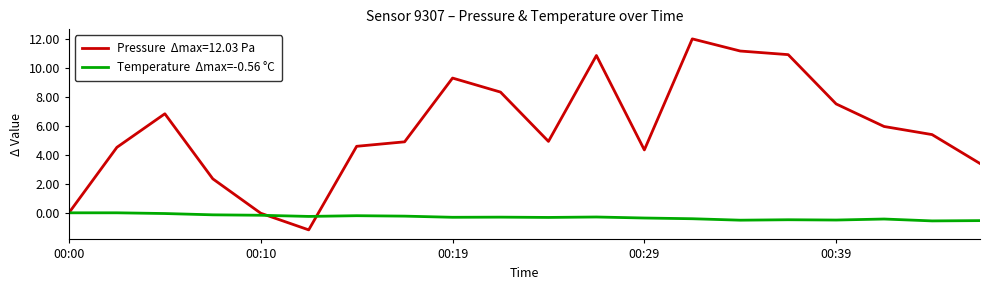

What is the maximum value shown in the chart?

12.0